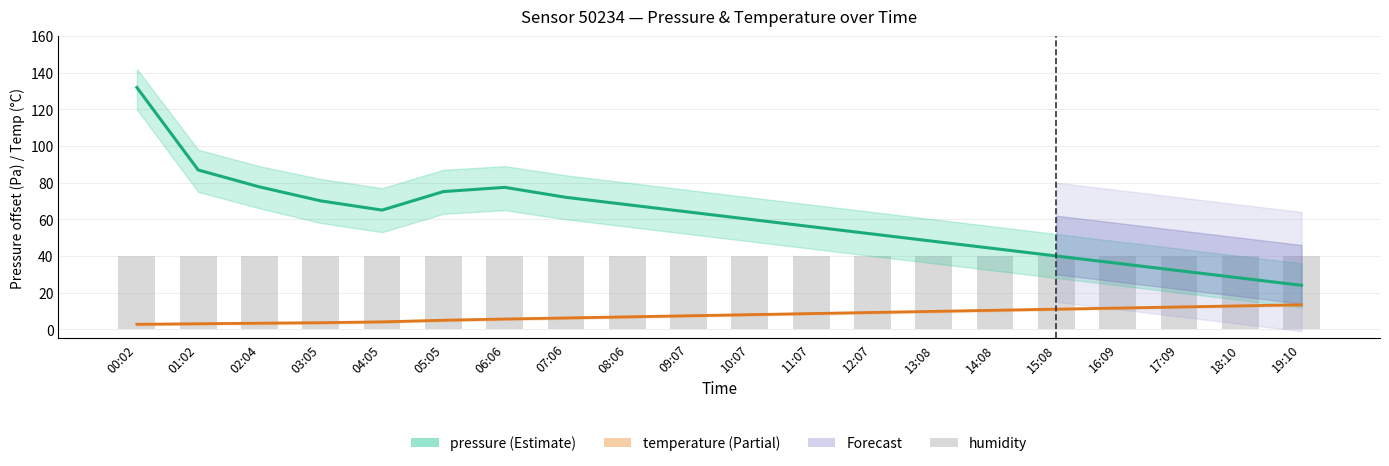

Is it true that temperature equals 11.6 at 16:09?

True